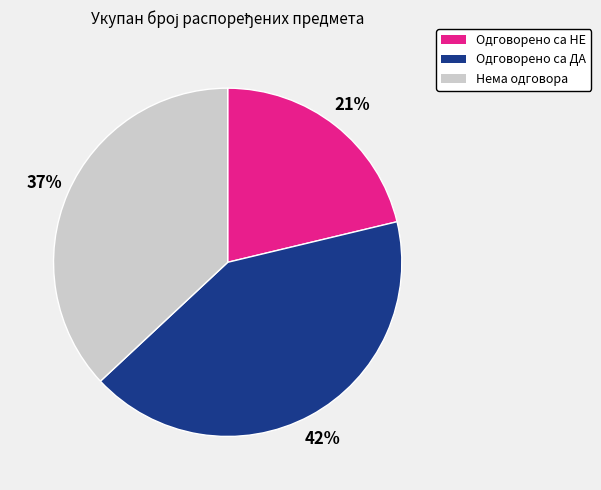

The Нема одговора slice represents 37% of the pie. True or false?

True